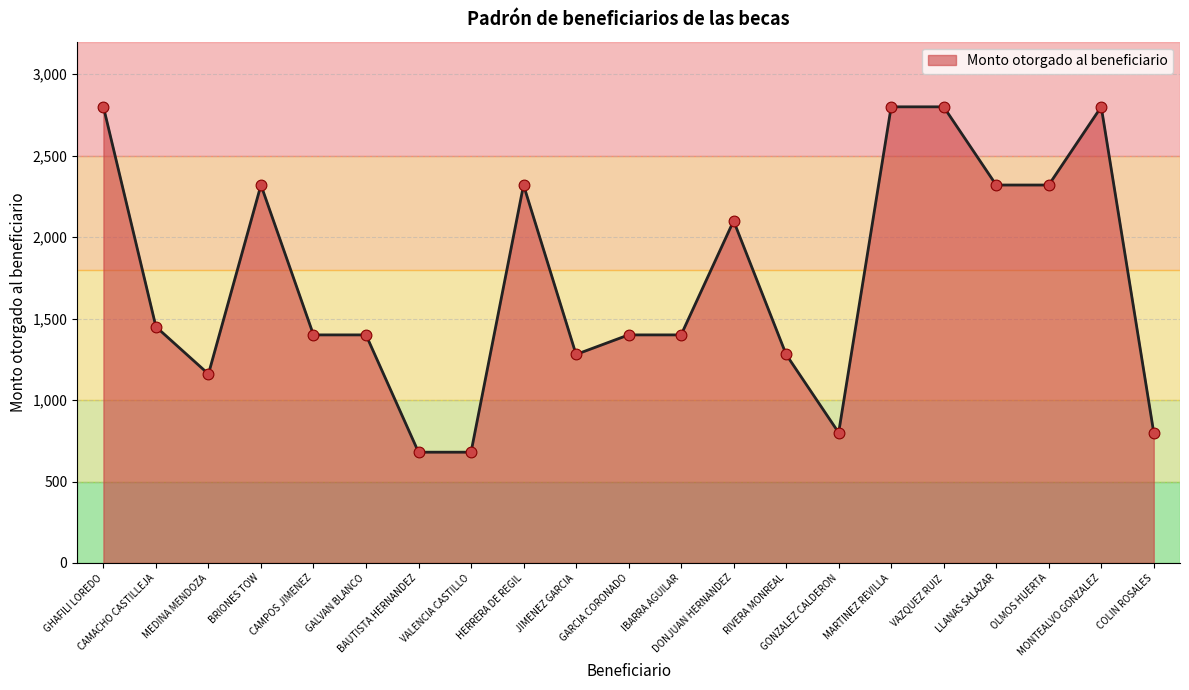

What is the ratio of the value at OLMOS HUERTA to the value at CAMACHO CASTILLEJA?

1.6